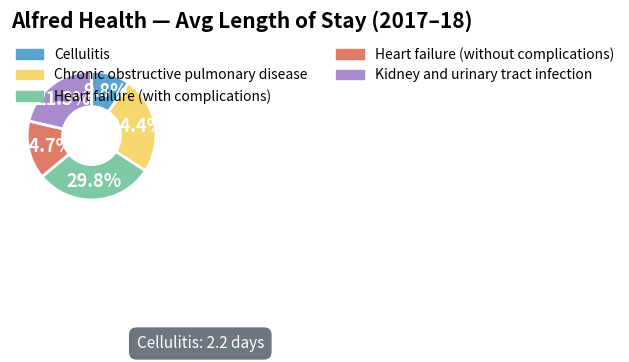

Is there any slice that represents more than half of the pie?

No